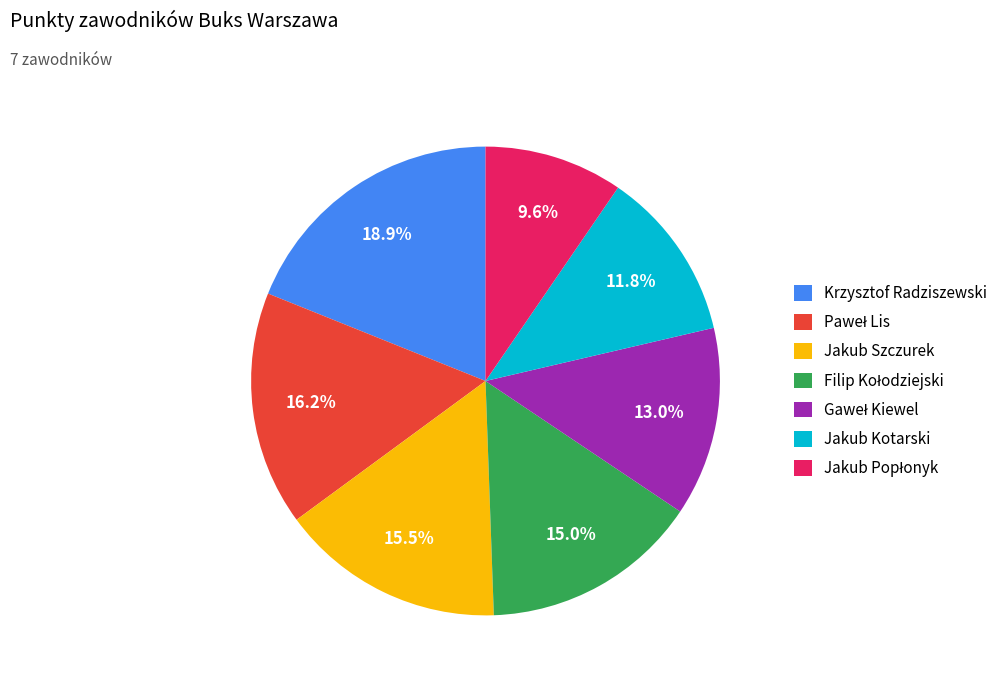

Is there a majority slice in this chart?

No